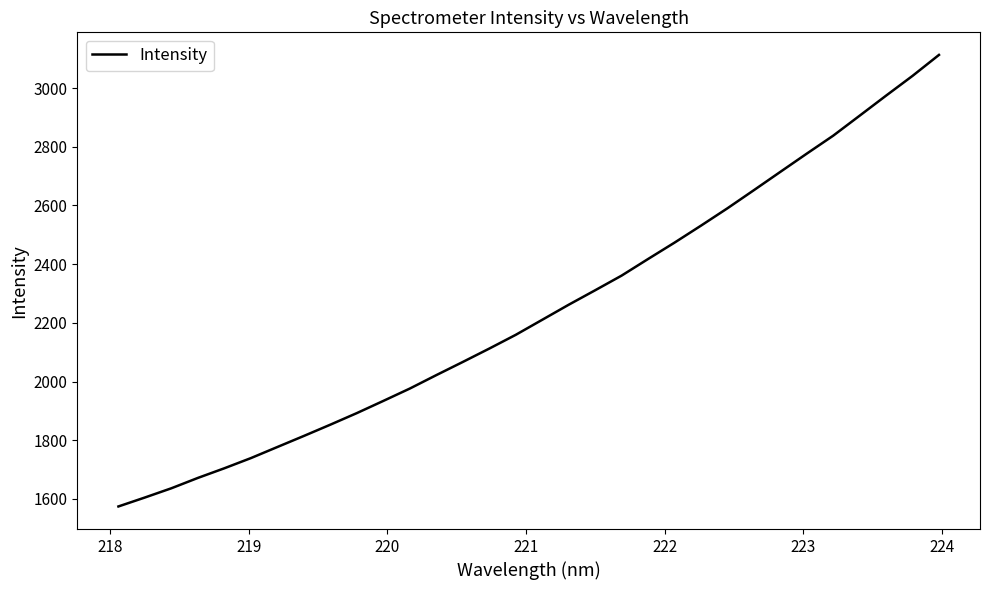

What is the greatest value displayed?

3113.1